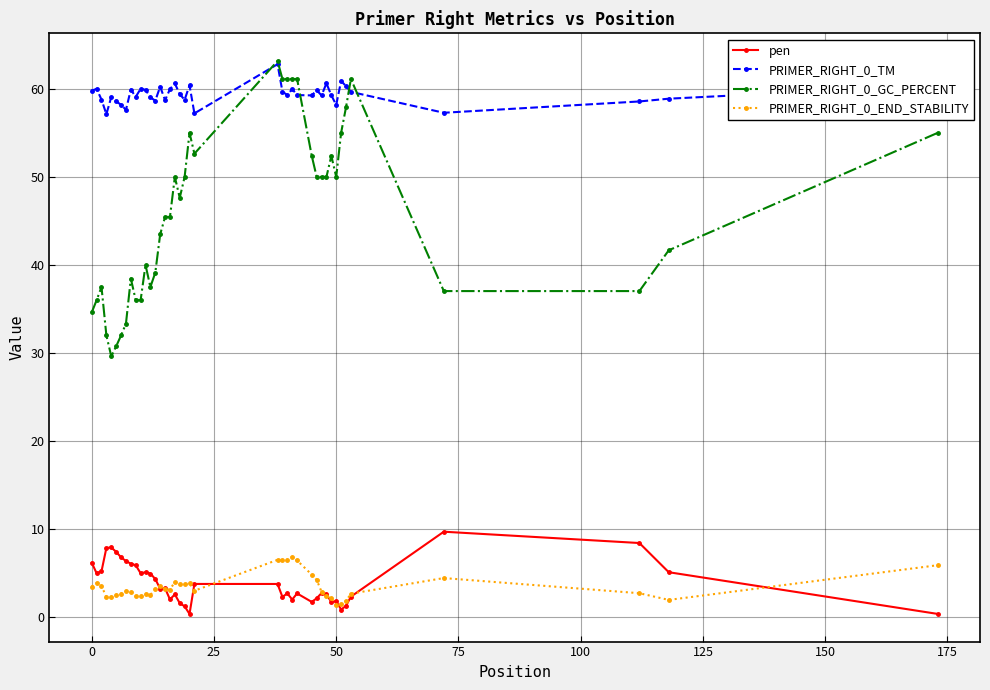

True or false: pen and PRIMER_RIGHT_0_GC_PERCENT cross at least once.

False